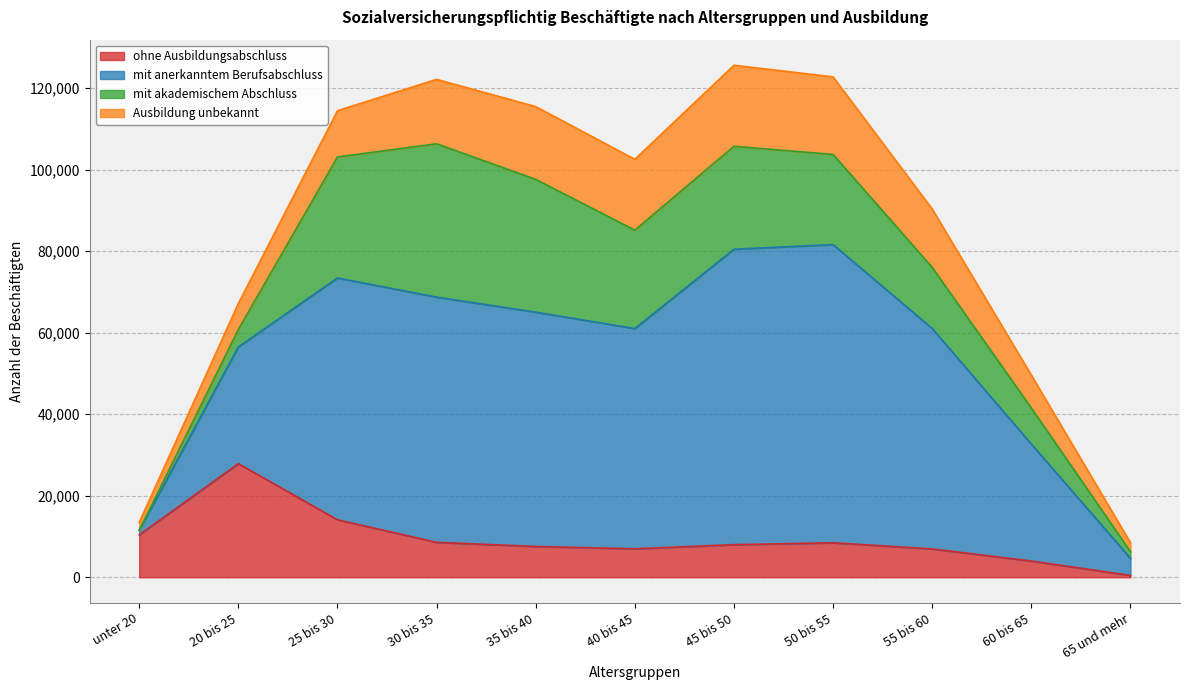

What is the highest value of the ohne Ausbildungsabschluss series?

27882